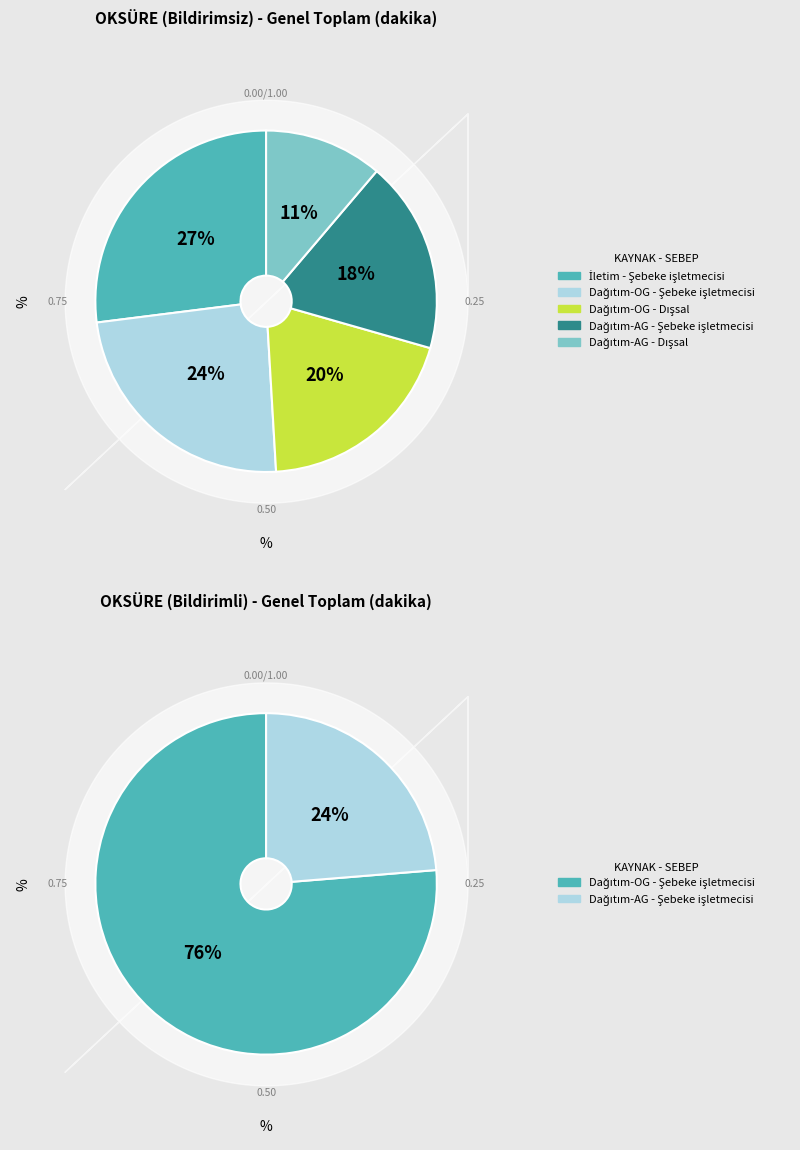

To the nearest percent, what percentage of the pie is Dağıtım-OG - Şebeke işletmecisi?

24%